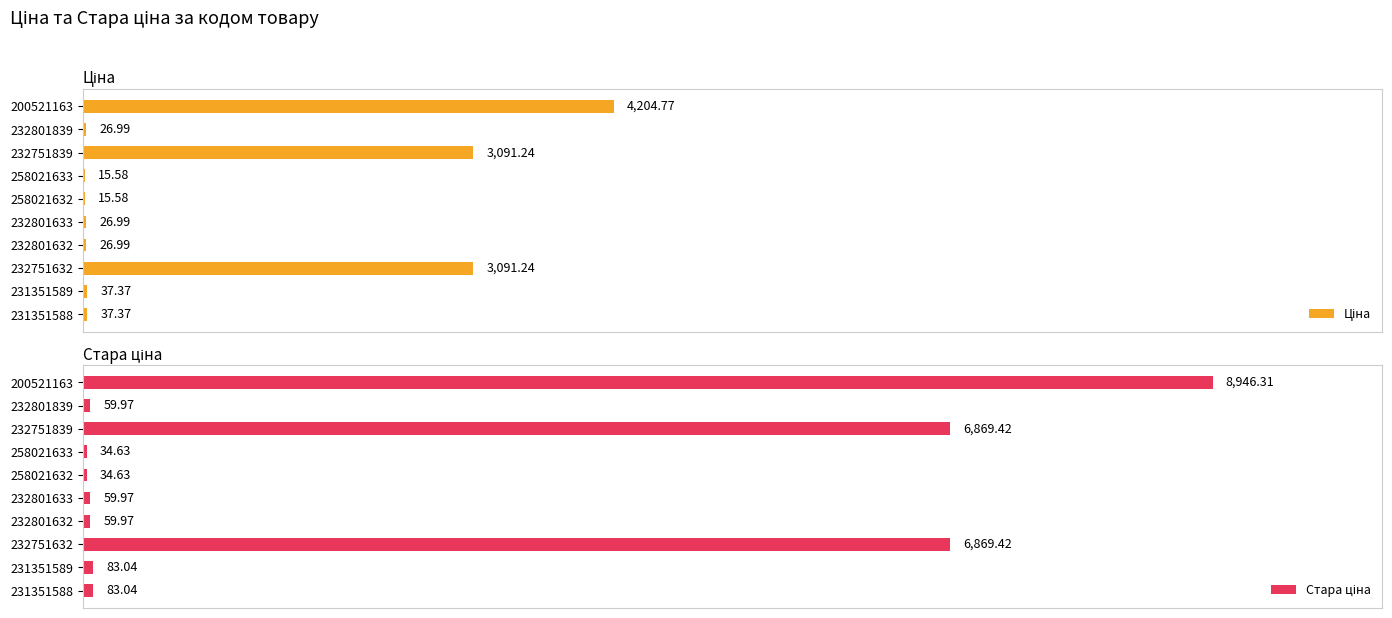

How many bars are there in each group?

2